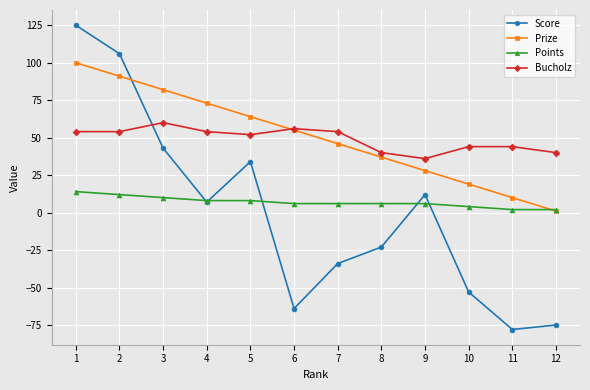

Is the value of Bucholz at 6 greater than the value of Score at 5?

Yes